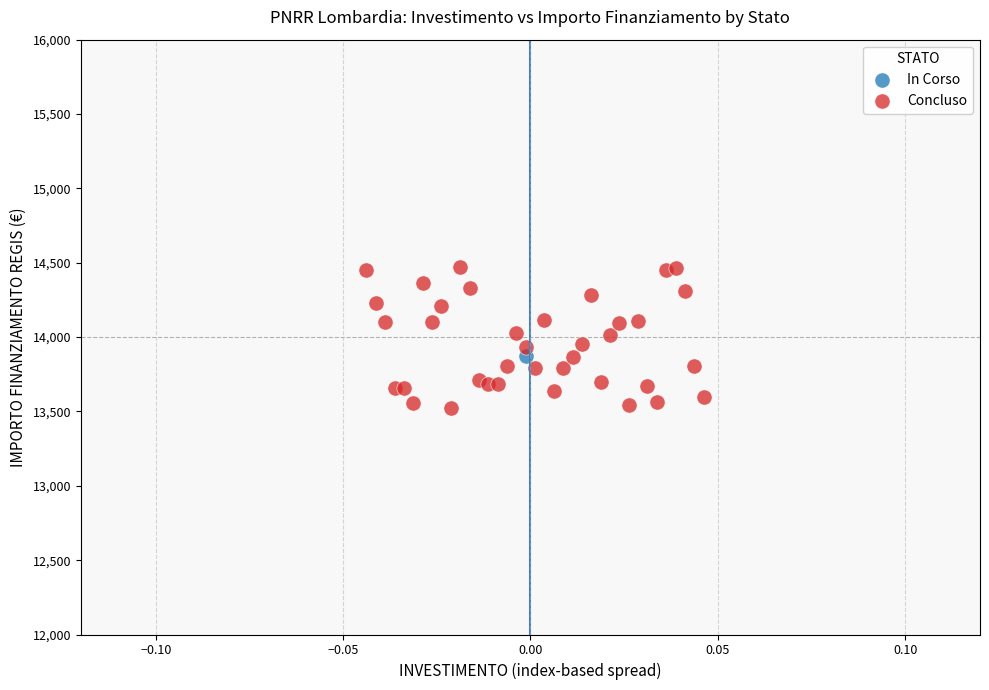

What are all the series names shown in the legend?

In Corso, Concluso